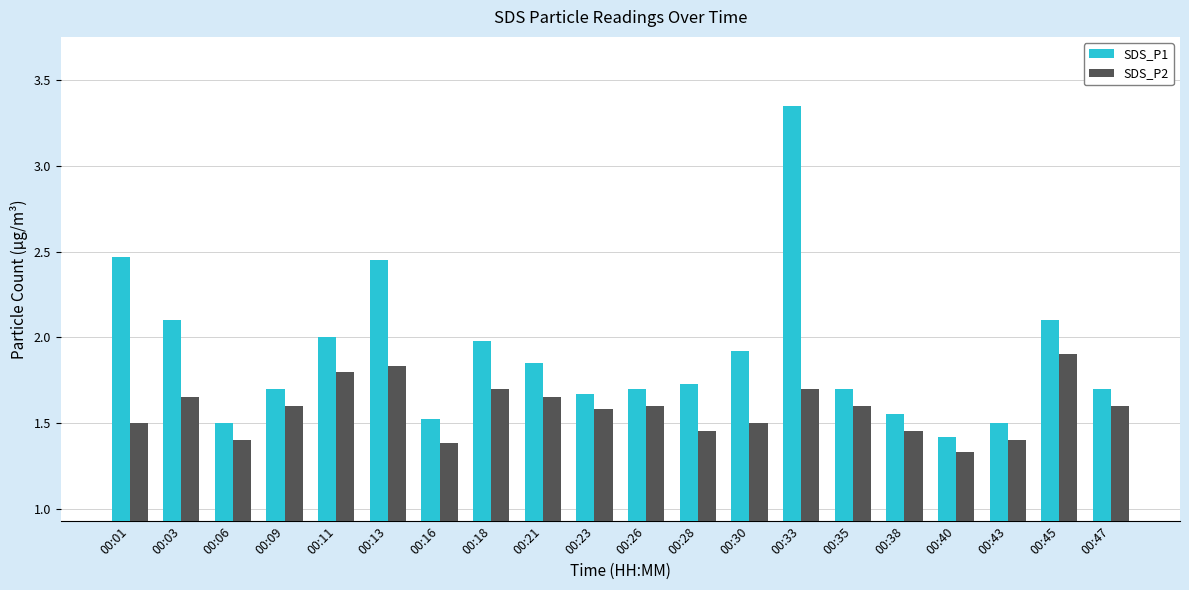

The value of SDS_P1 at 00:26 is 2.7. True or false?

False